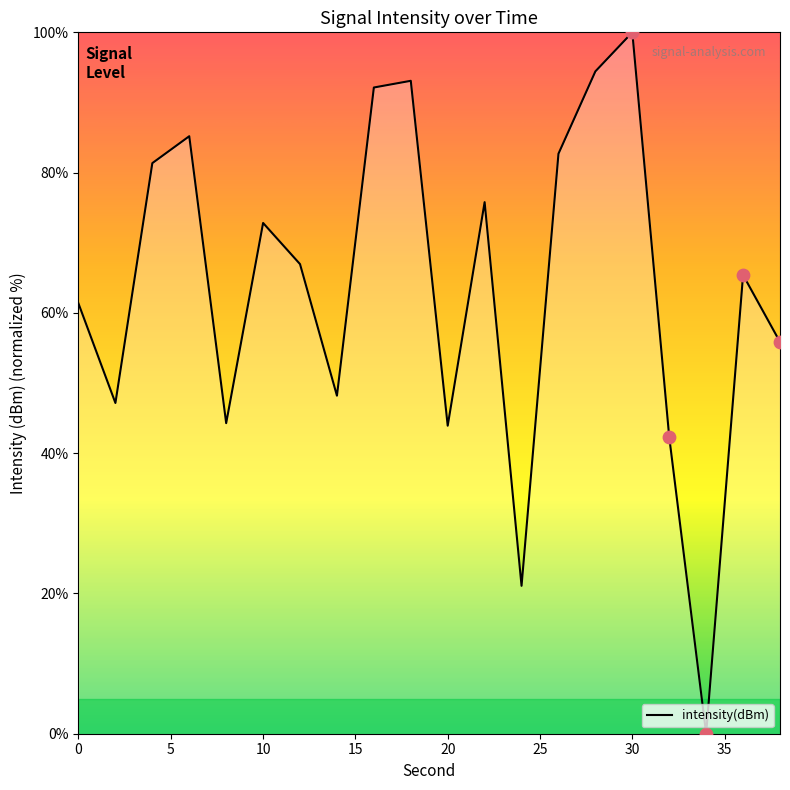

What is the greatest value displayed?

100.0